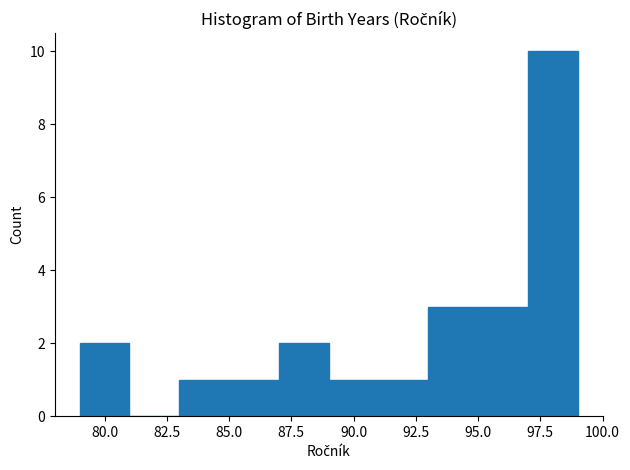

Over which range of the x-axis is the bar tallest?

97 to 99